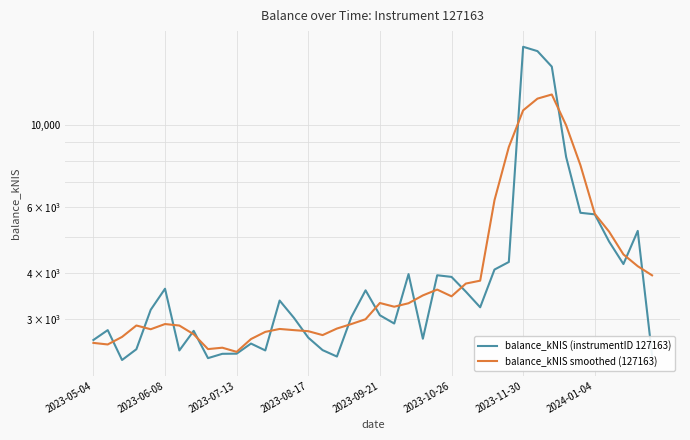

What is the difference between the balance_kNIS smoothed (127163) values at 9 and 10?

63.7